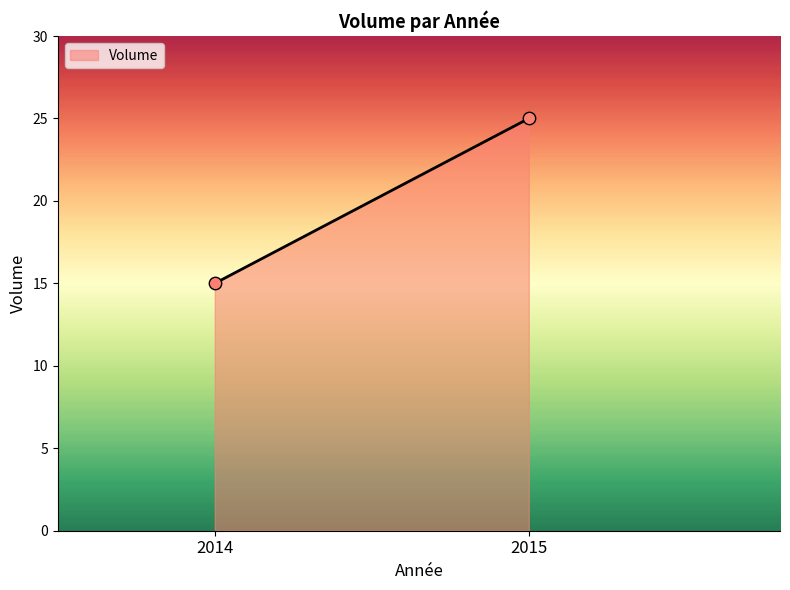

What is the average X value?

2014